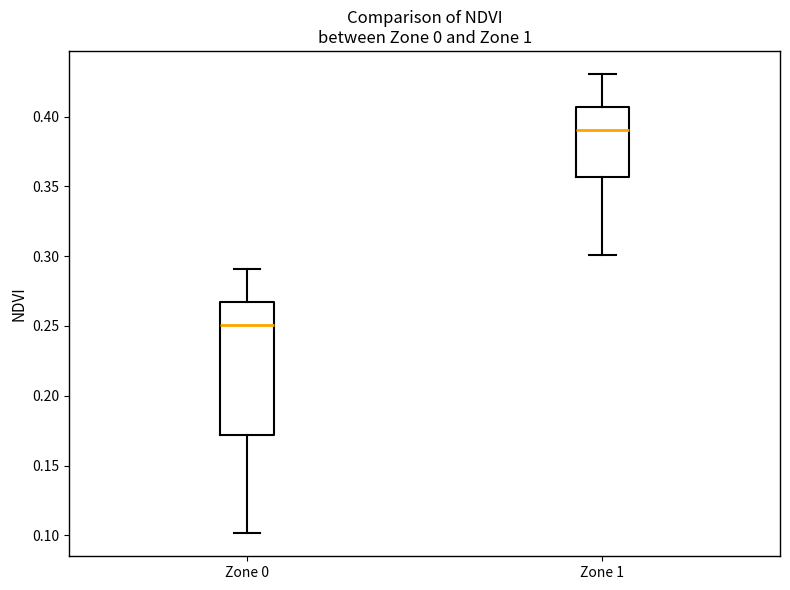

Where is the upper edge of the box for Zone 1 on the y-axis? The values are not printed on the chart, so give them approximately, as read against the axis.

0.405